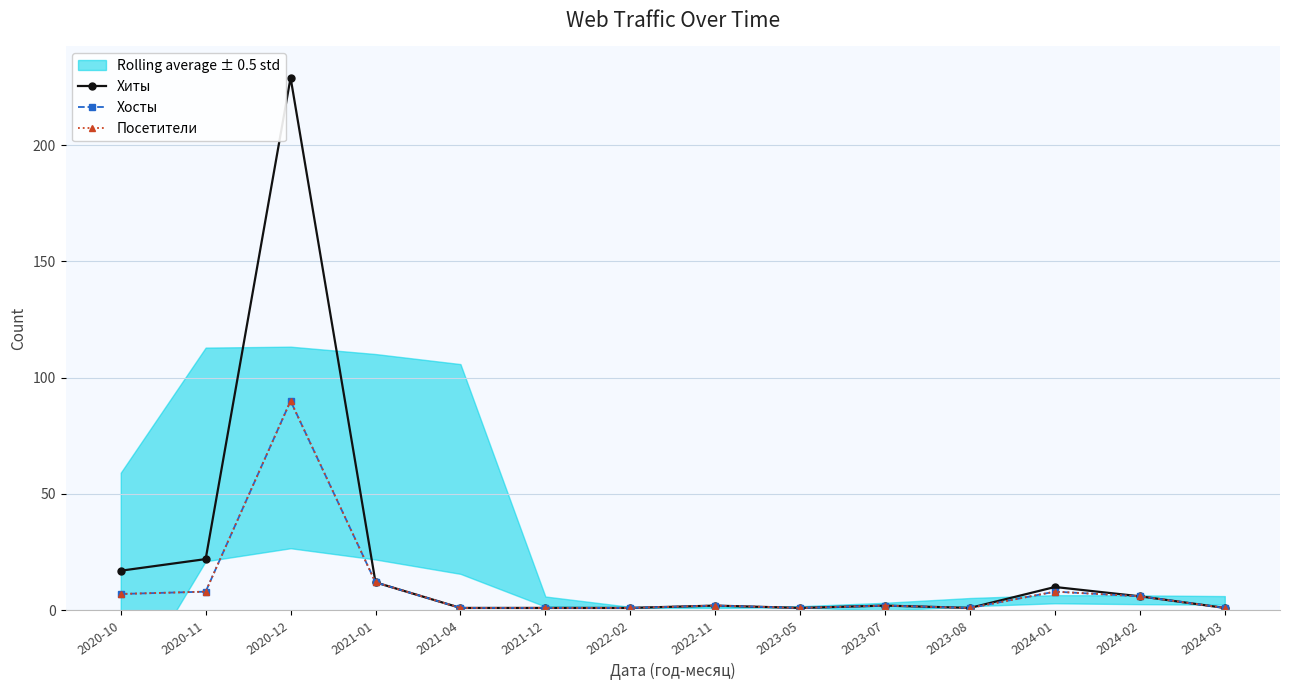

Reading right to left, what are all the values shown in this chart?

Хиты: 2024-03=1	2024-02=6	2024-01=10	2023-08=1	2023-07=2	2023-05=1	2022-11=2	2022-02=1	2021-12=1	2021-04=1	2021-01=12	2020-12=229	2020-11=22	2020-10=17
Хосты: 2024-03=1	2024-02=6	2024-01=8	2023-08=1	2023-07=2	2023-05=1	2022-11=2	2022-02=1	2021-12=1	2021-04=1	2021-01=12	2020-12=90	2020-11=8	2020-10=7
Посетители: 2024-03=1	2024-02=6	2024-01=8	2023-08=1	2023-07=2	2023-05=1	2022-11=2	2022-02=1	2021-12=1	2021-04=1	2021-01=12	2020-12=90	2020-11=8	2020-10=7